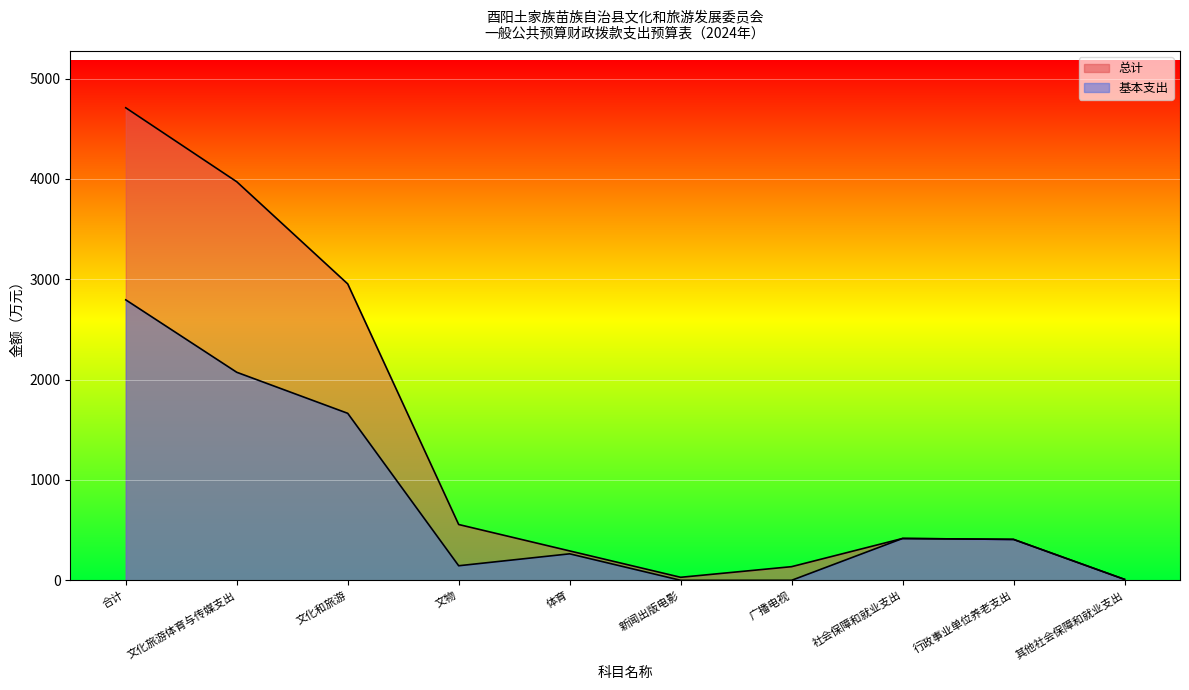

True or false: 总计 and 基本支出 intersect in this chart.

False